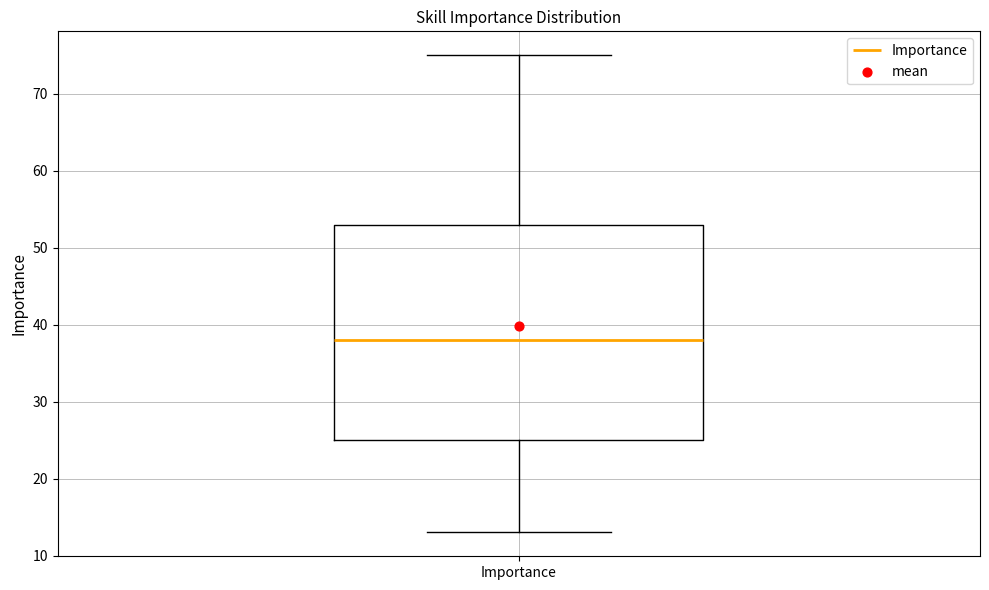

Where does the lower whisker of the box for Importance end on the y-axis? The values are not printed on the chart, so give them approximately, as read against the axis.

13